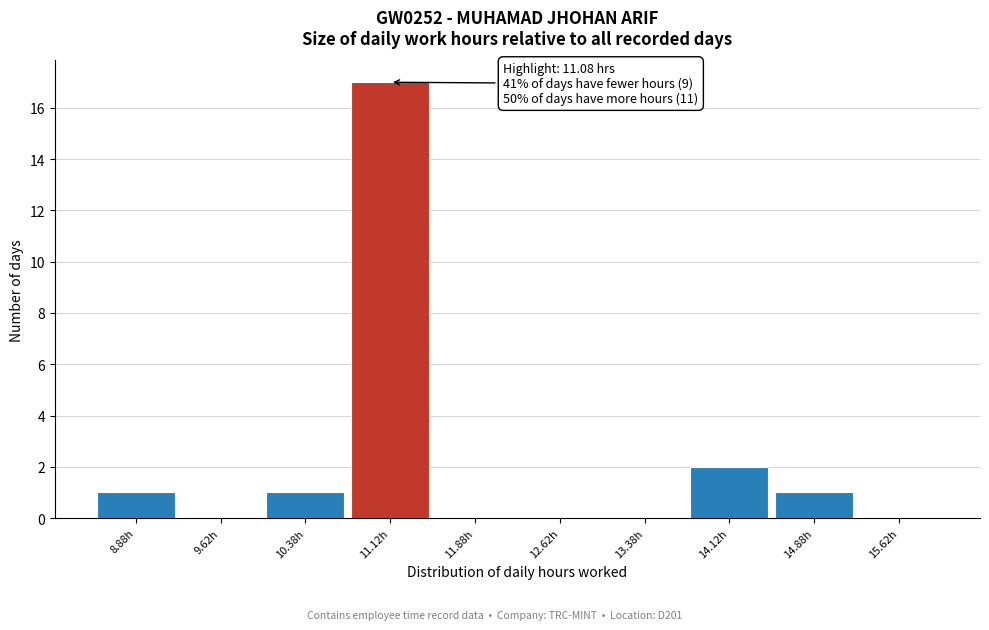

Over which range of the x-axis is the bar tallest?

10.75 to 11.50